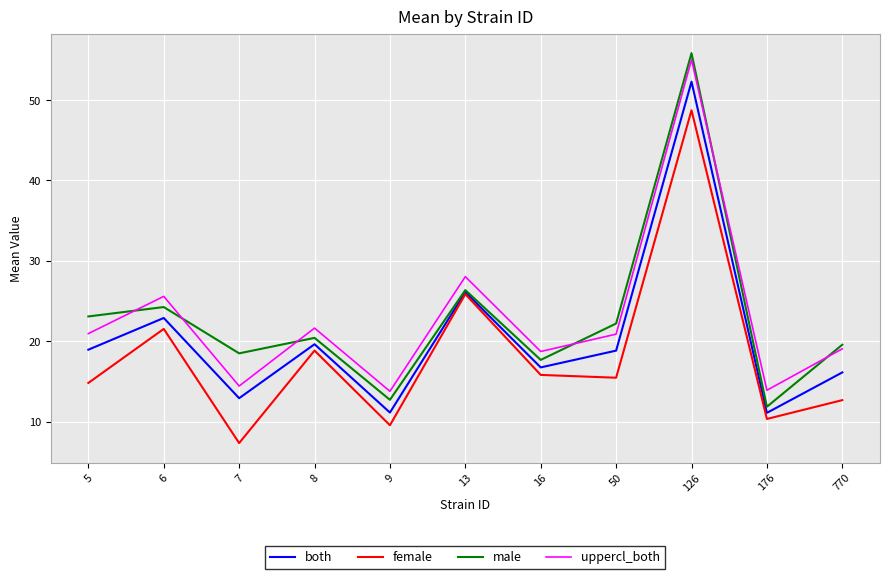

What value does the uppercl_both series have at 770?

19.1